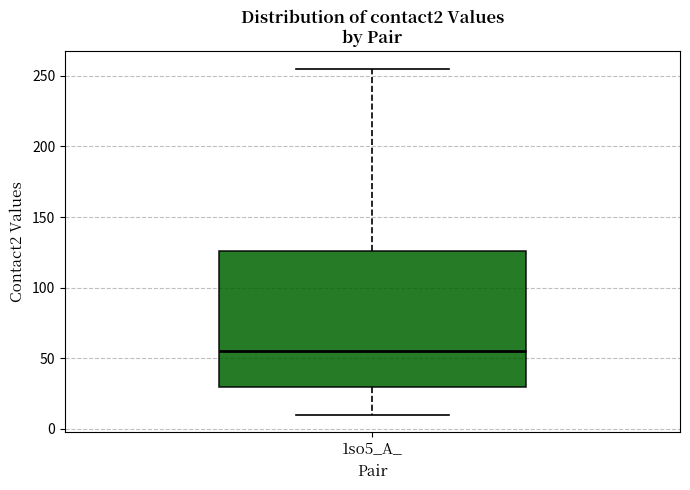

Where does the upper whisker of the box for 1so5_A_ end on the y-axis? The values are not printed on the chart, so give them approximately, as read against the axis.

255